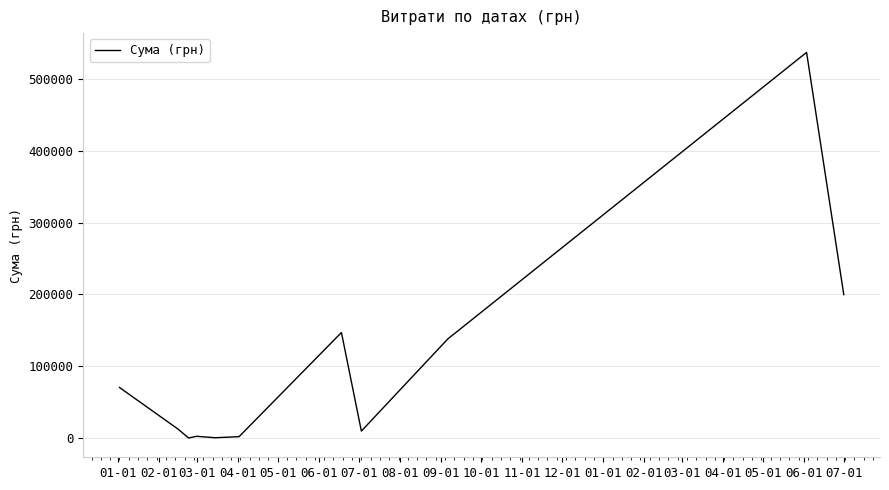

What is the maximum value shown in the chart?

536593.7